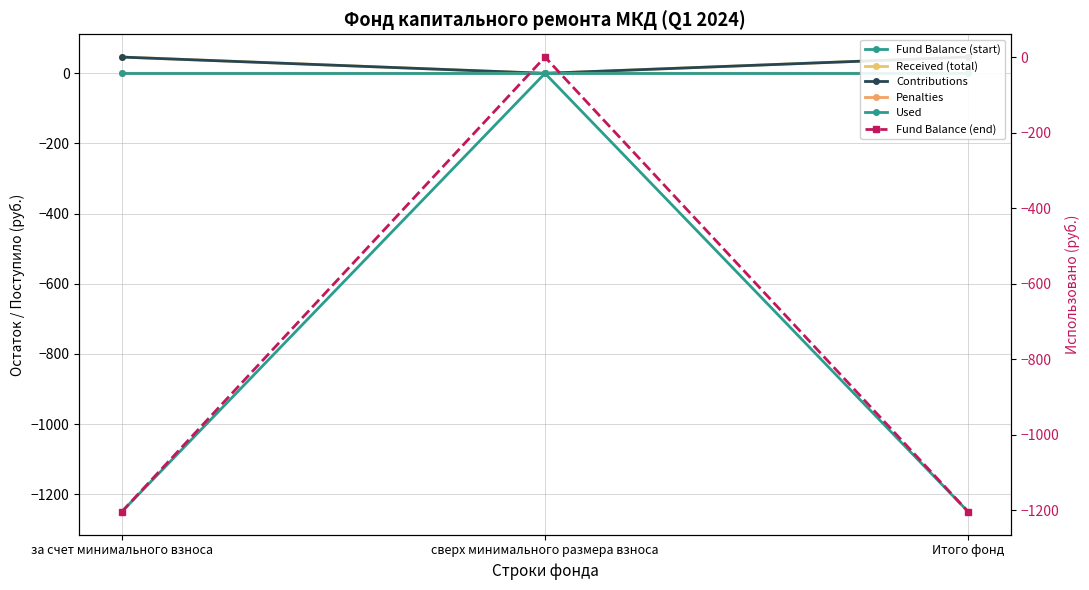

At how many categories does at least one series exceed -973?

3